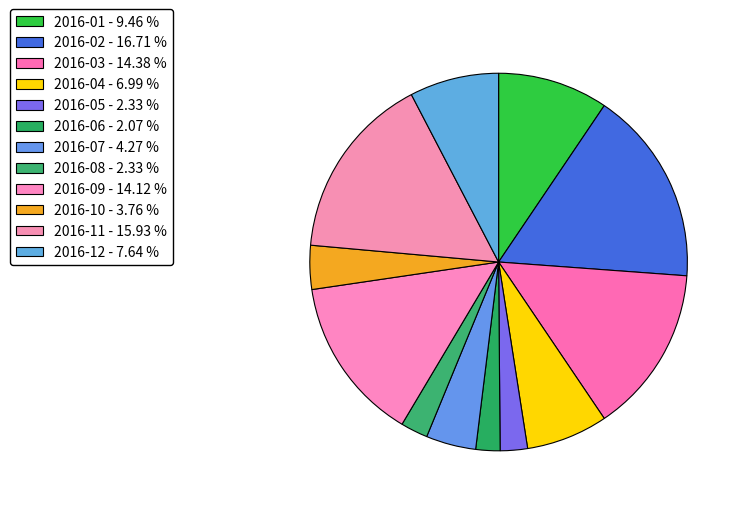

Which slice is the largest?

2016-02